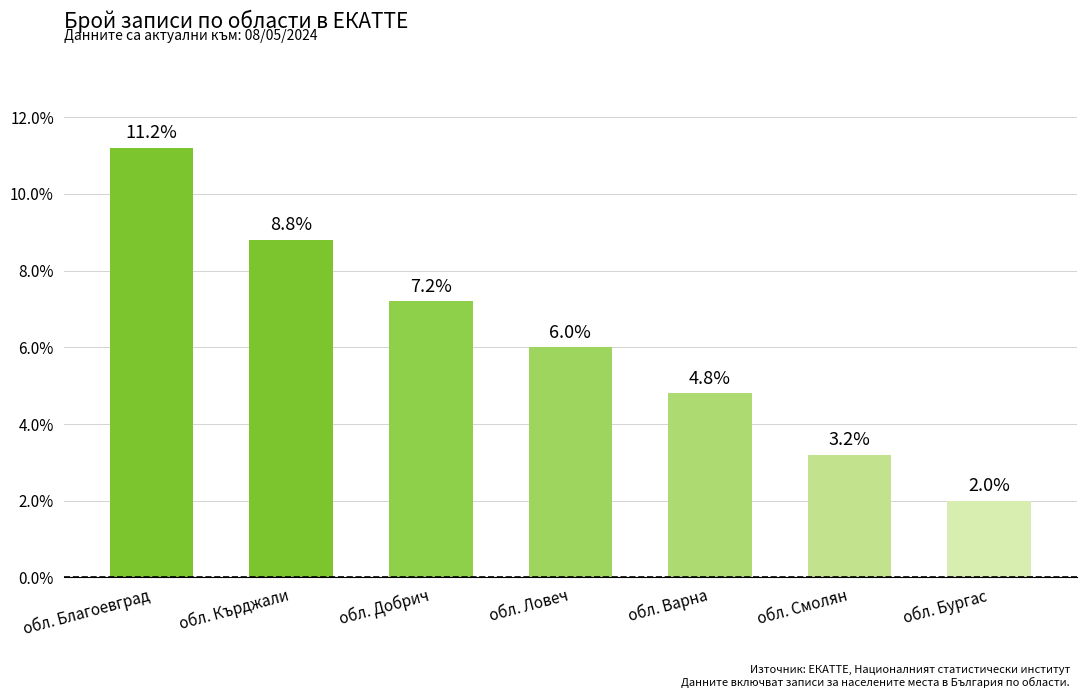

Approximately how many times larger is the value at обл. Варна compared to обл. Бургас?

2.4